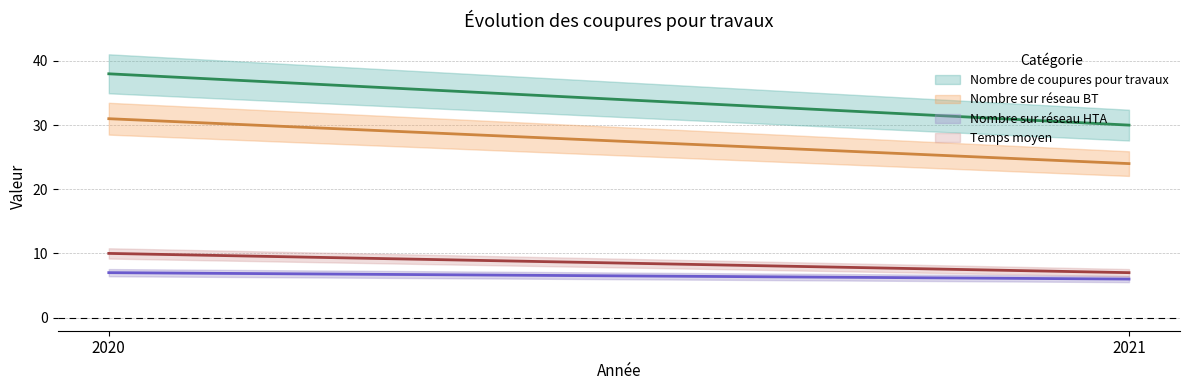

The Temps moyen series shows 9 at 2021. True or false?

False